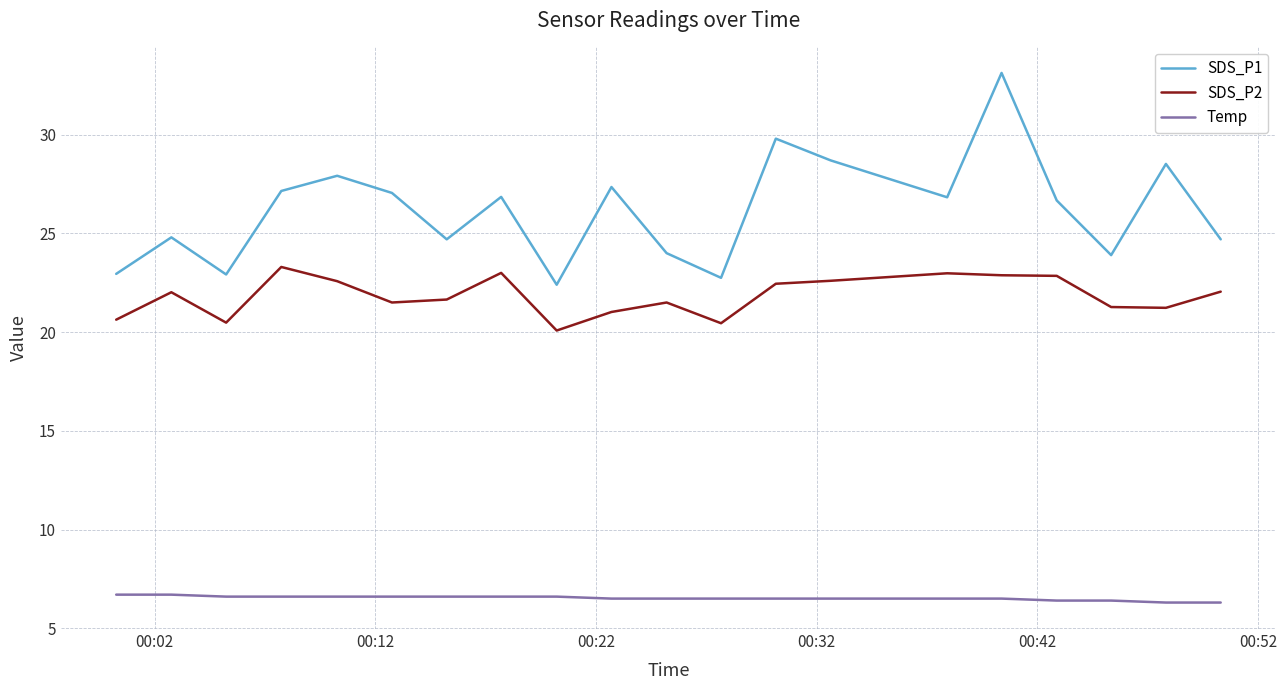

True or false: Temp and SDS_P1 intersect in this chart.

False